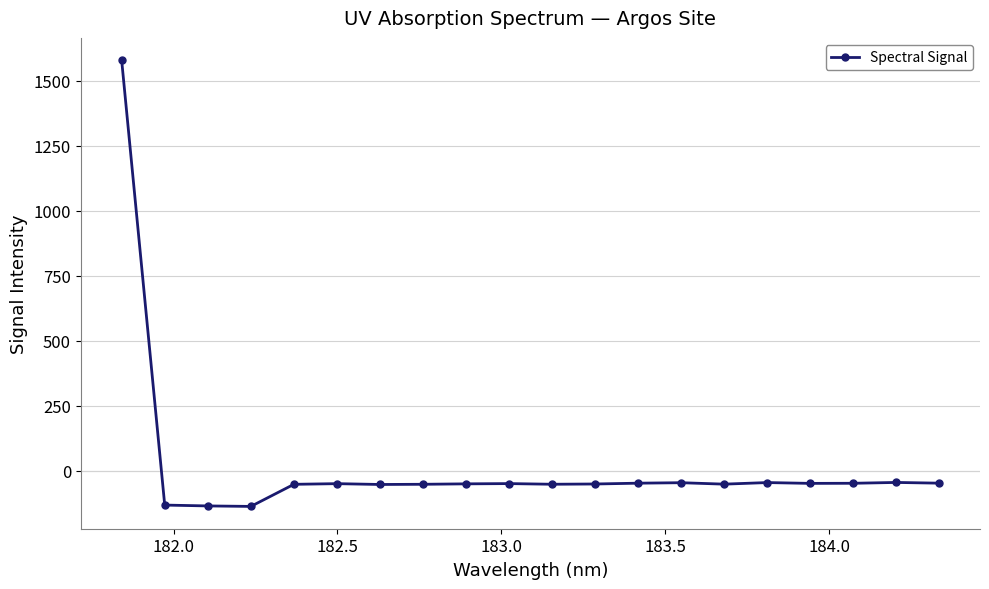

True or false: there are more than 2 points higher than both neighbors.

True